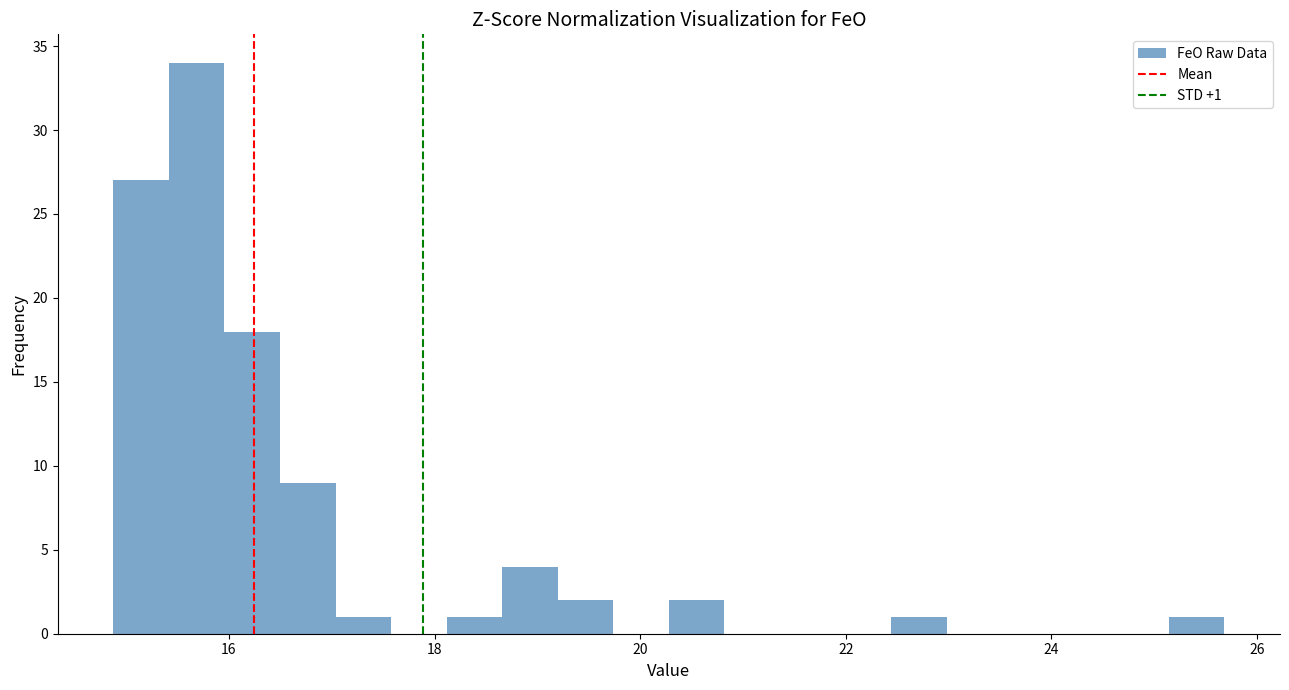

Around what value on the x-axis is the tallest bar? Give the approximate position of its centre, as read against the axis.

15.6